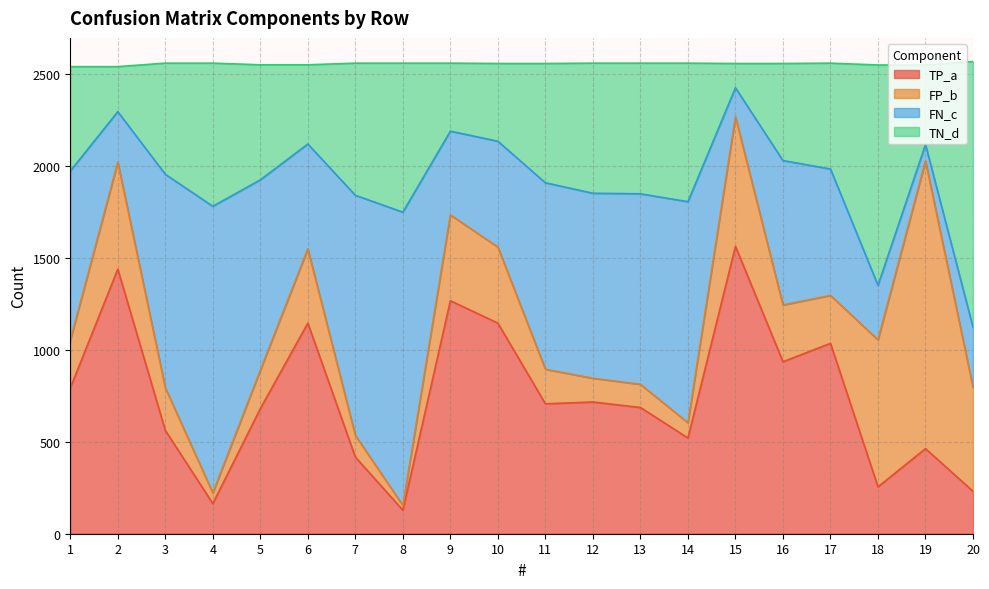

Where does the TN_d series first go above 1956?

1